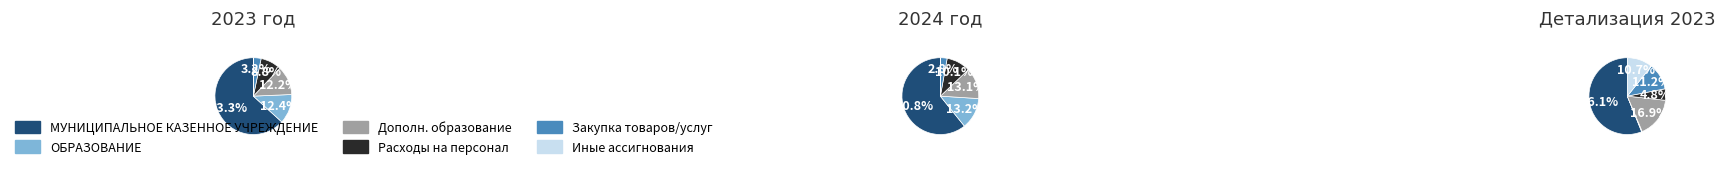

Approximately how many times larger is the value at МУНИЦИПАЛЬНОЕ КАЗЕННОЕ УЧРЕЖДЕНИЕ УПРАВЛЕНИЕ КУЛЬТУРЫ compared to Закупка товаров, работ и услуг?

19.6